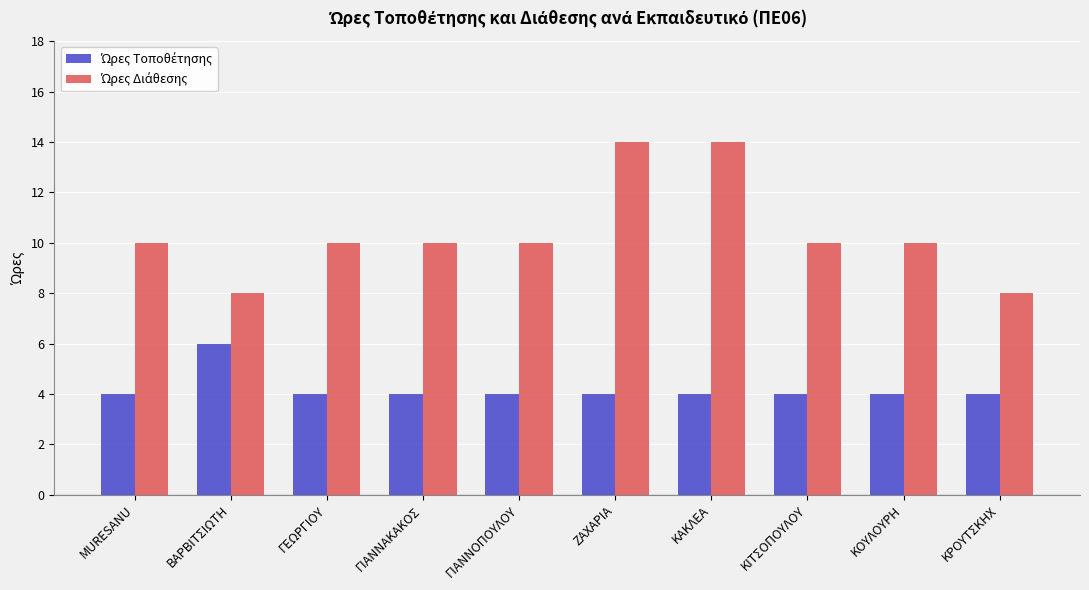

How many groups of bars are there?

10